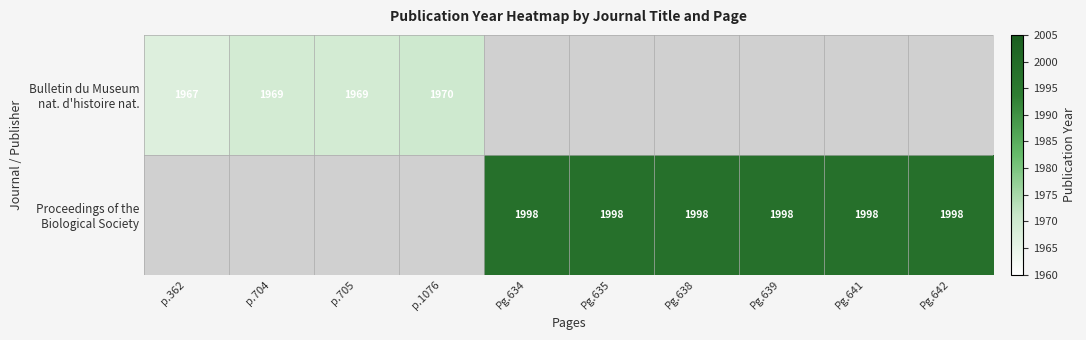

Which category has the highest value in the Proceedings of the Biological Society series?

Pg.634